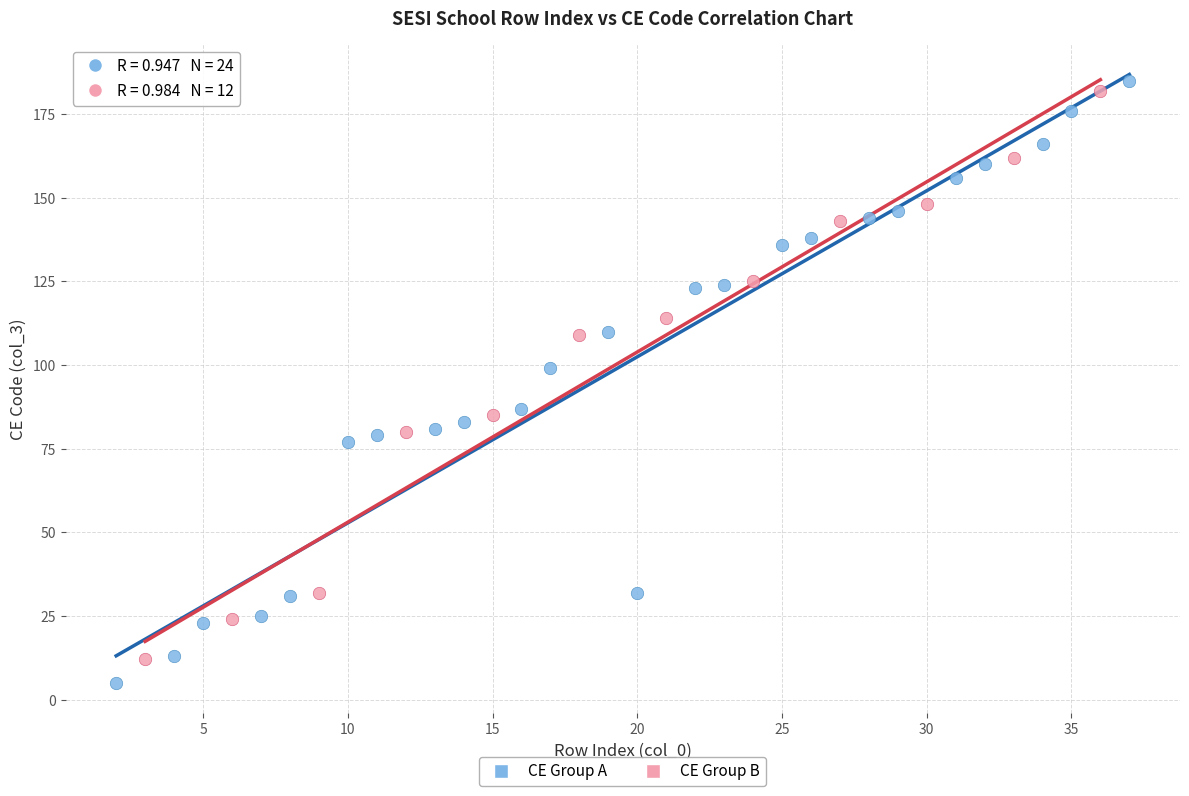

Which series has the largest Y range (max minus min)?

CE Group A